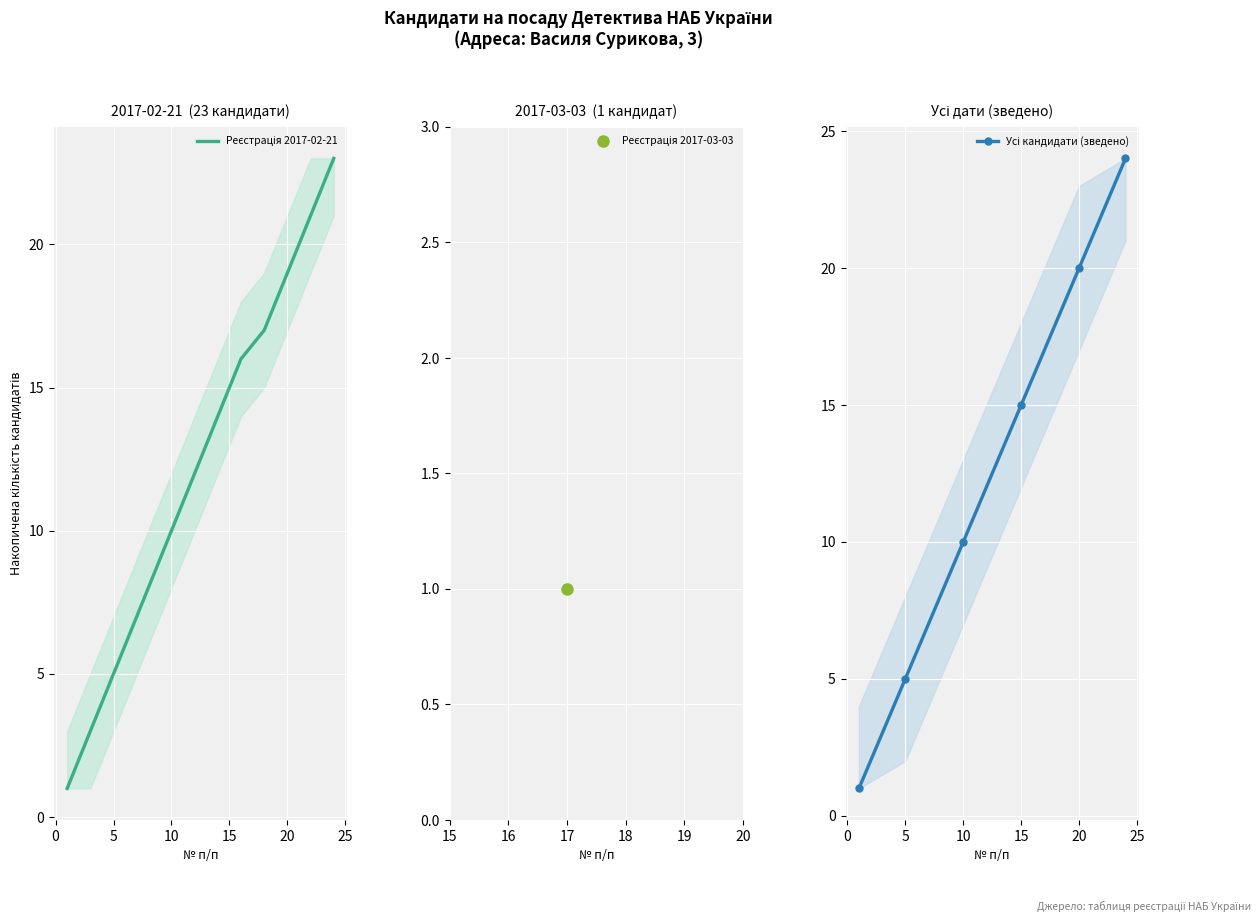

What is the difference between the second highest and minimum values?

21